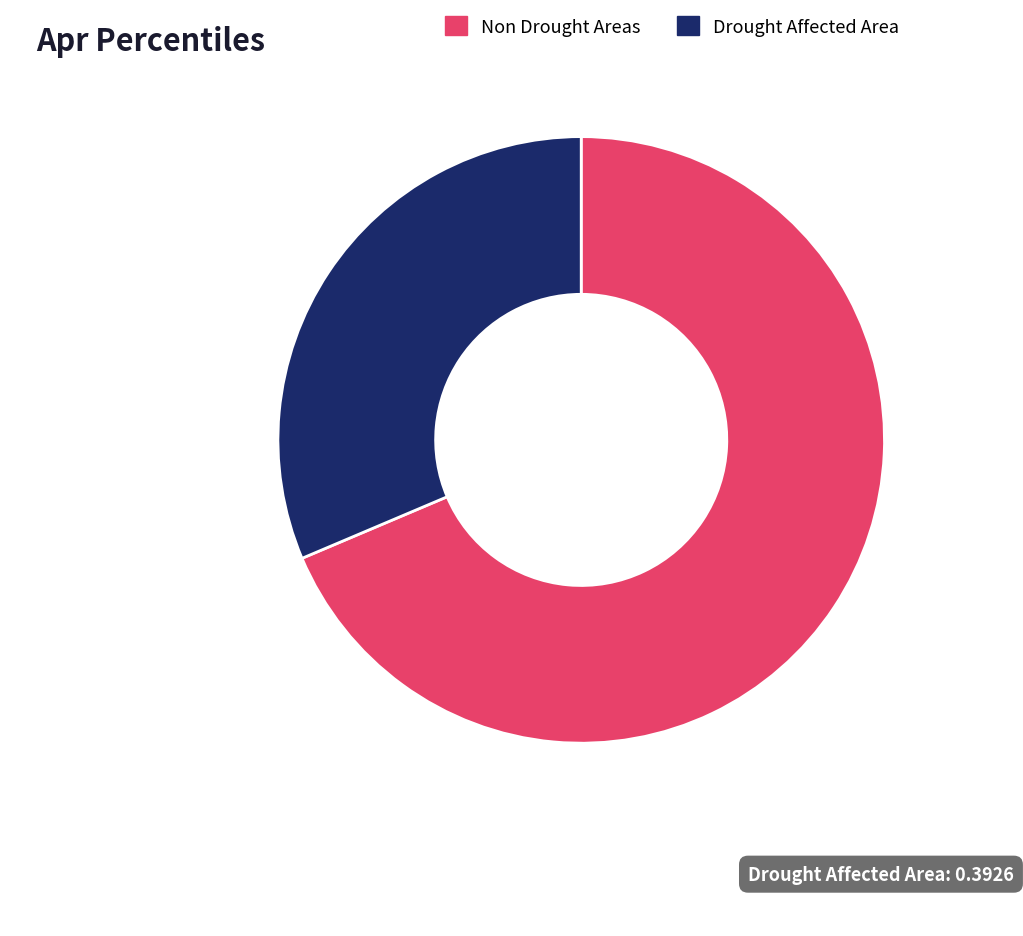

True or false: Drought Affected Area accounts for 31% of the total.

True